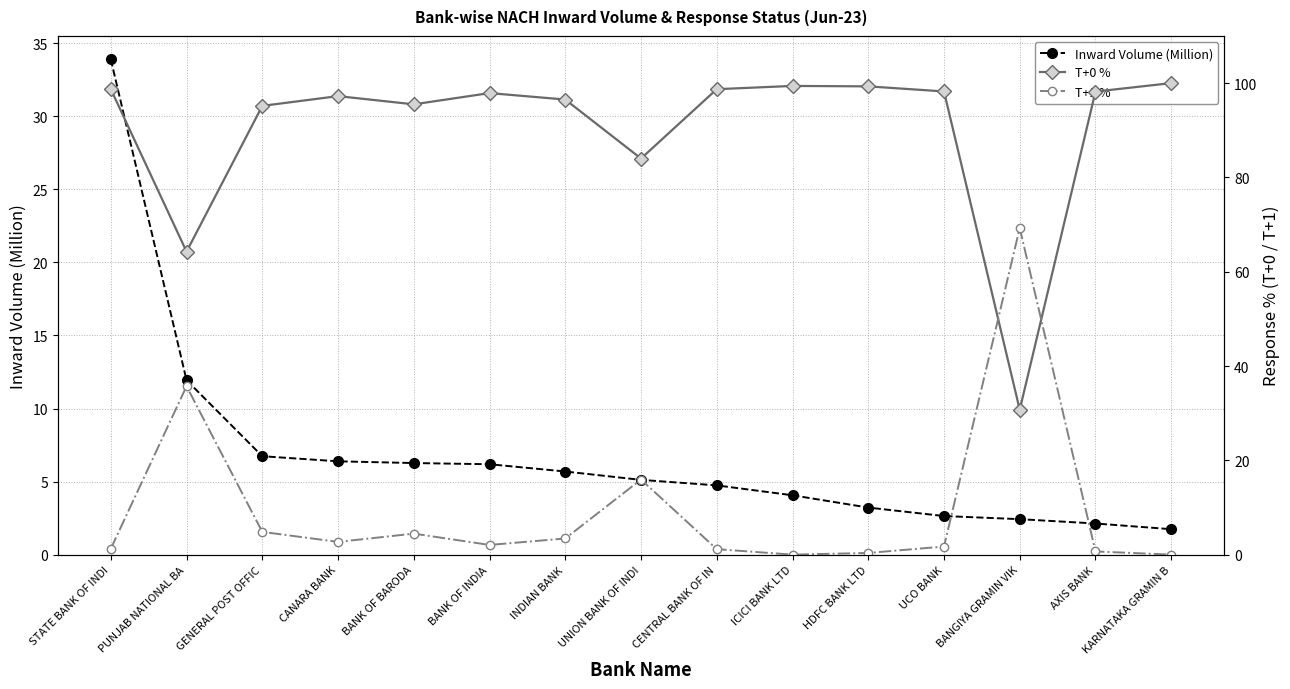

What is the label of the 15th point from the left?

KARNATAKA GRAMIN B